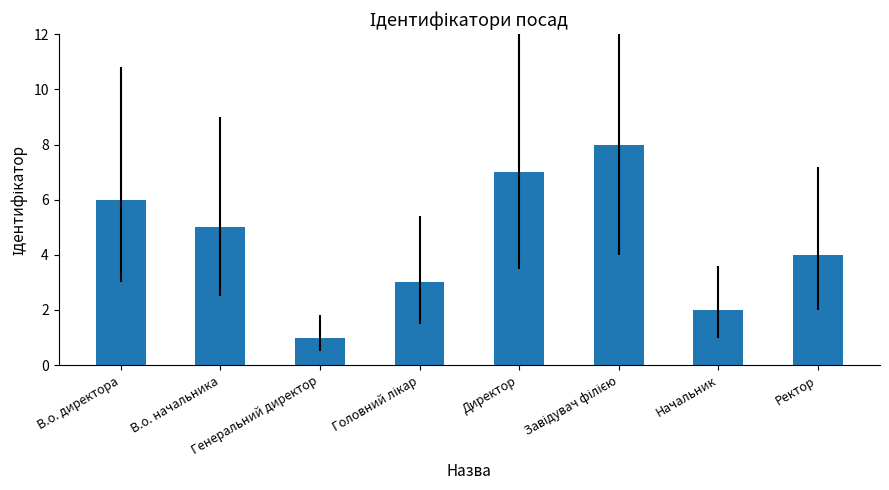

What is the sum of all values?

36